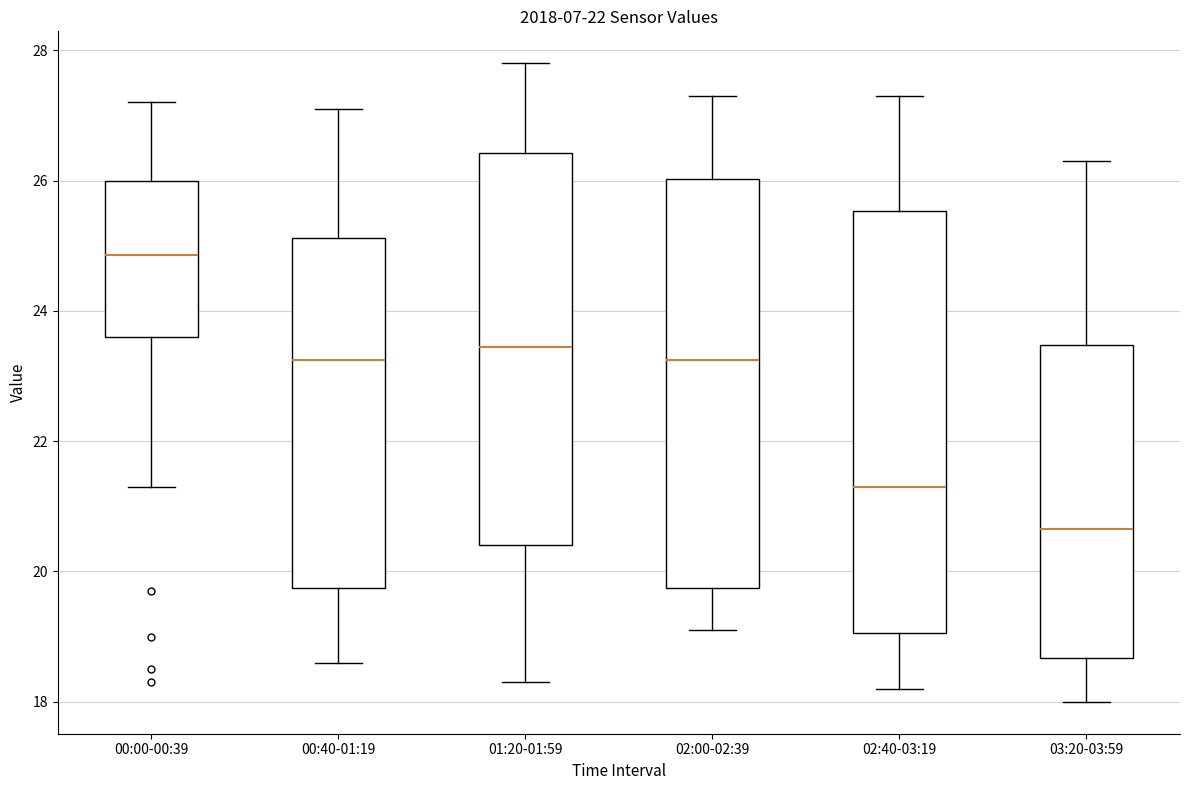

Reading left to right, read every box against the y-axis: the position of its median line, the range the box covers, and the ends of its whiskers. The values are not printed on the chart, so give them approximately, as read against the axis.

00:00-00:39: median 24.8, box 23.6 to 26.0, whiskers 21.4 to 27.2
00:40-01:19: median 23.2, box 19.8 to 25.2, whiskers 18.6 to 27.2
01:20-01:59: median 23.4, box 20.4 to 26.4, whiskers 18.4 to 27.8
02:00-02:39: median 23.2, box 19.8 to 26.0, whiskers 19.2 to 27.4
02:40-03:19: median 21.4, box 19.0 to 25.6, whiskers 18.2 to 27.4
03:20-03:59: median 20.6, box 18.6 to 23.4, whiskers 18.0 to 26.4